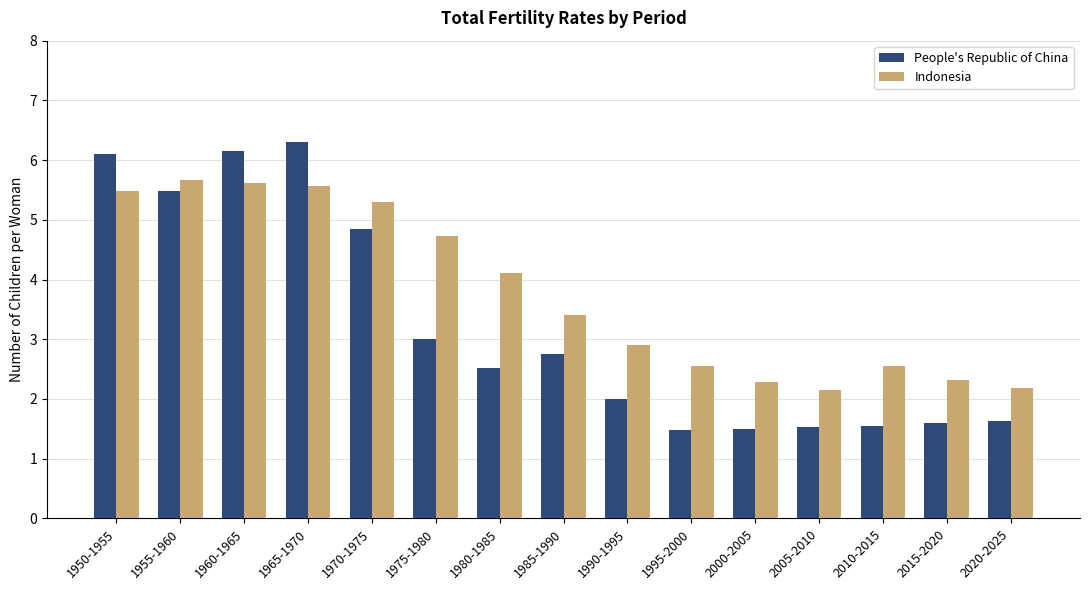

What is the total value across all series at 1990-1995?

4.9